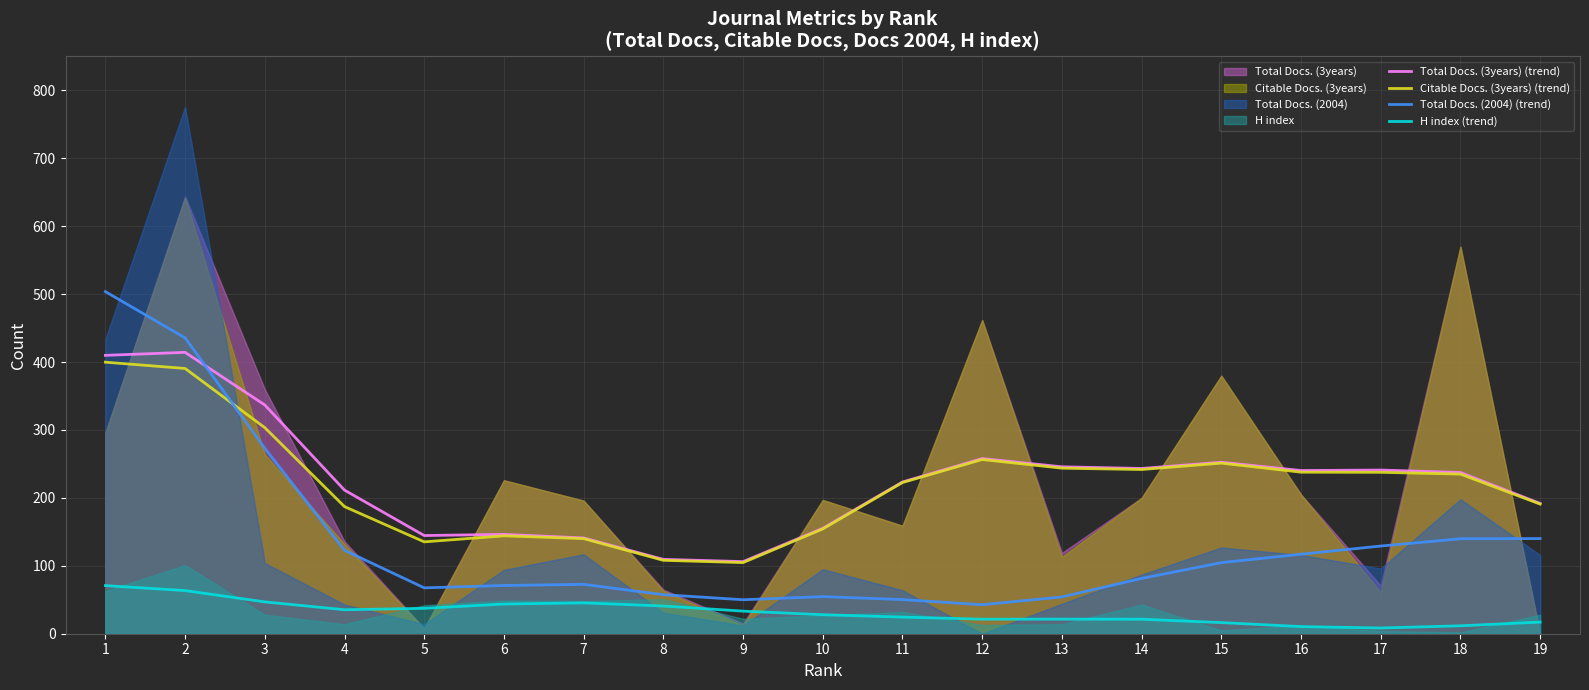

True or false: Total Docs. (3years) (trend) and H index (trend) intersect in this chart.

False